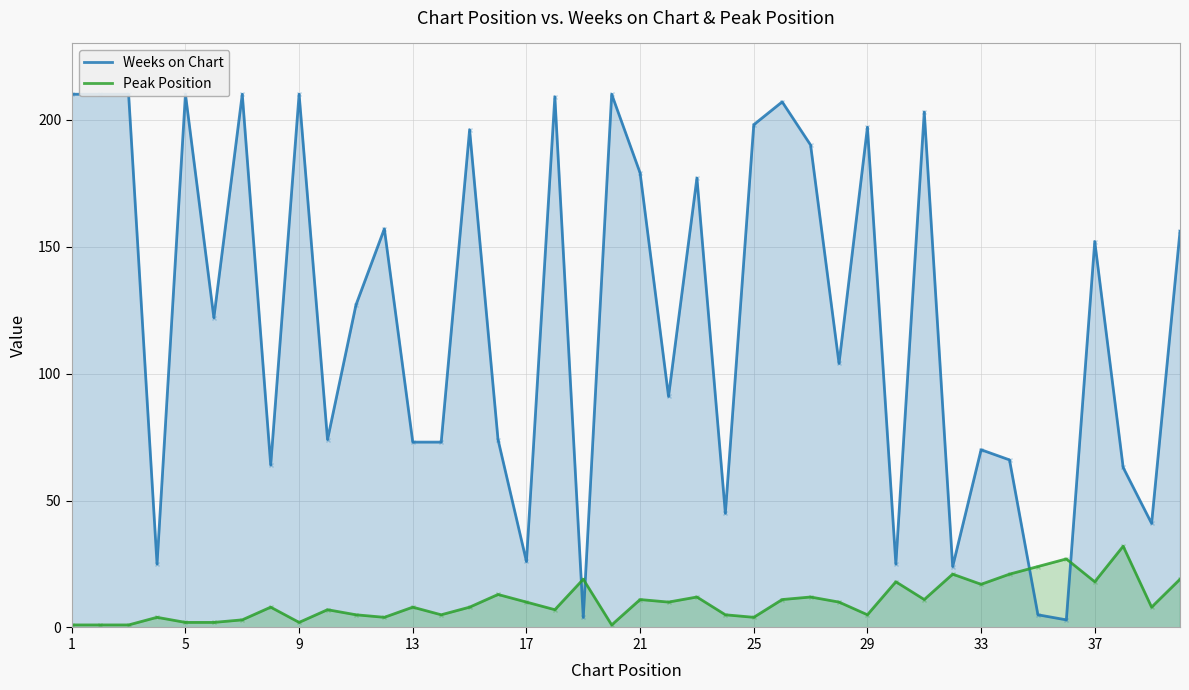

How many intersections are there between Weeks on Chart and Peak Position?

4